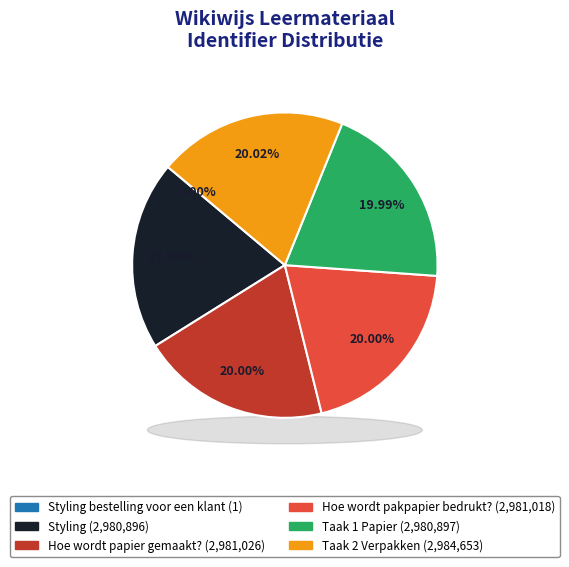

Does Taak 2 Verpakken represent more than half of the total?

No